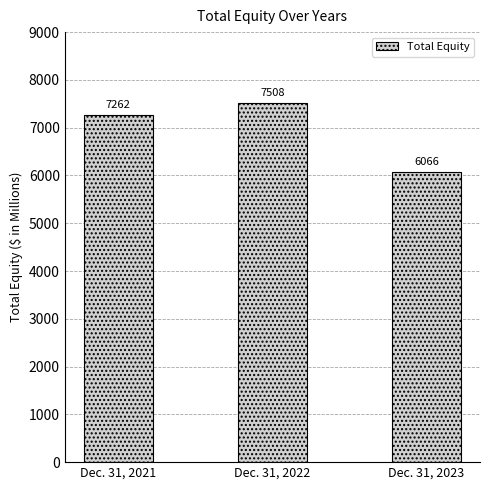

At which label is the value closest to 6787?

Dec. 31, 2021